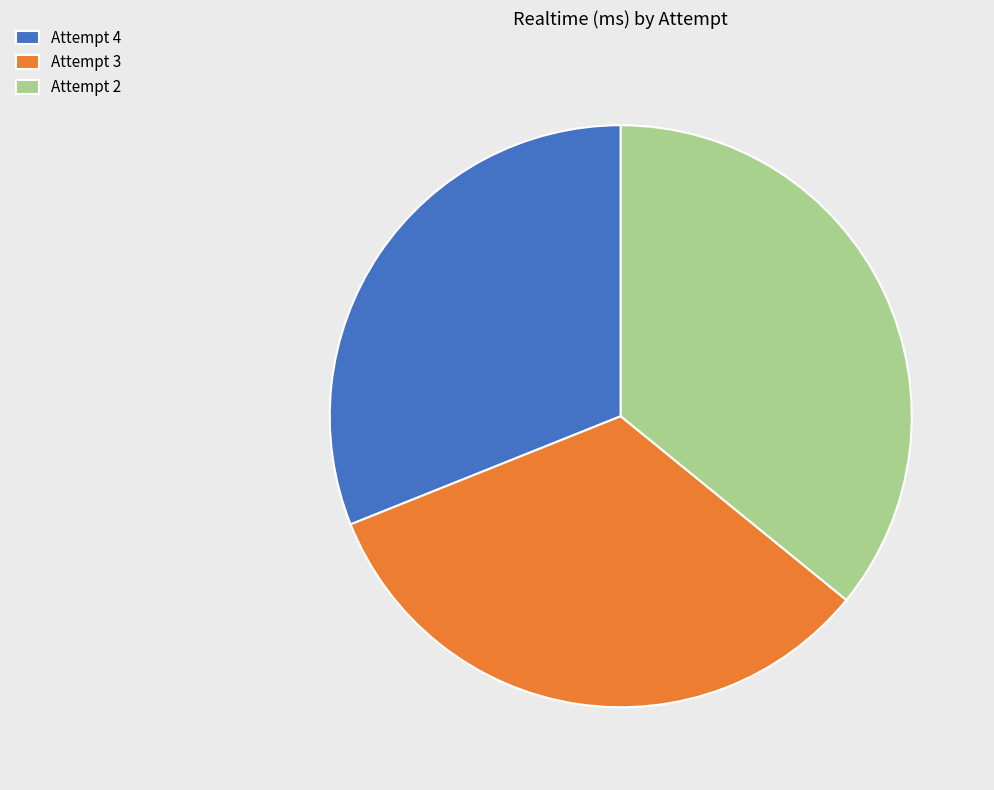

Count the number of slices in the pie.

3